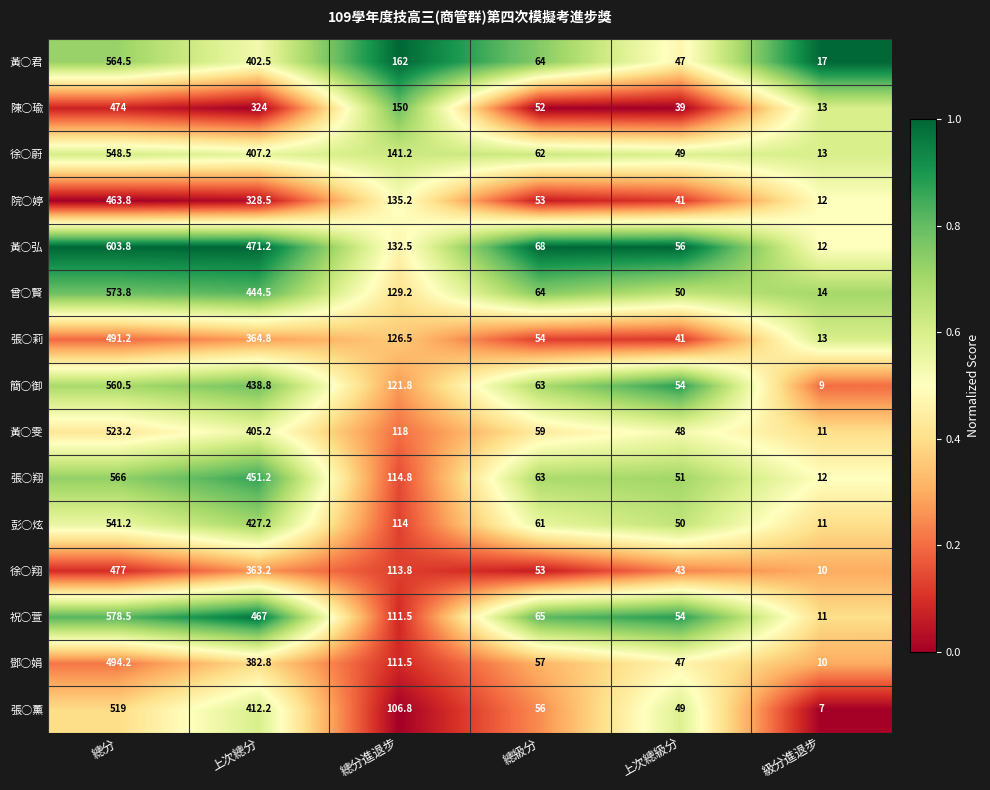

What is the difference between the highest and lowest values at 上次總級分?

17.0